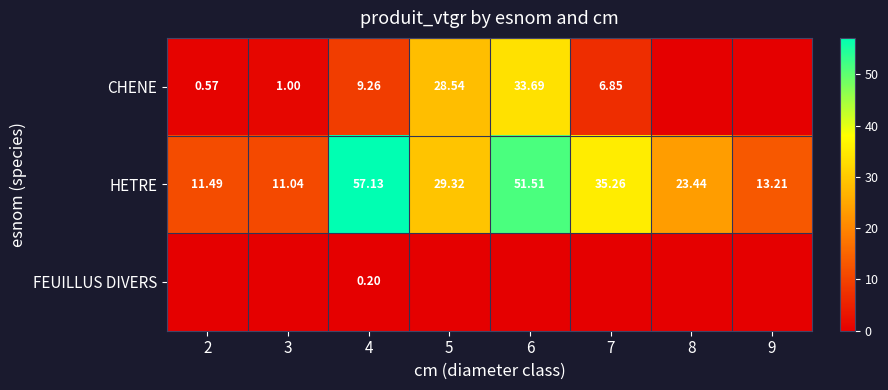

Rank the series by their average value, from lowest to highest.

FEUILLUS DIVERS, CHENE, HETRE